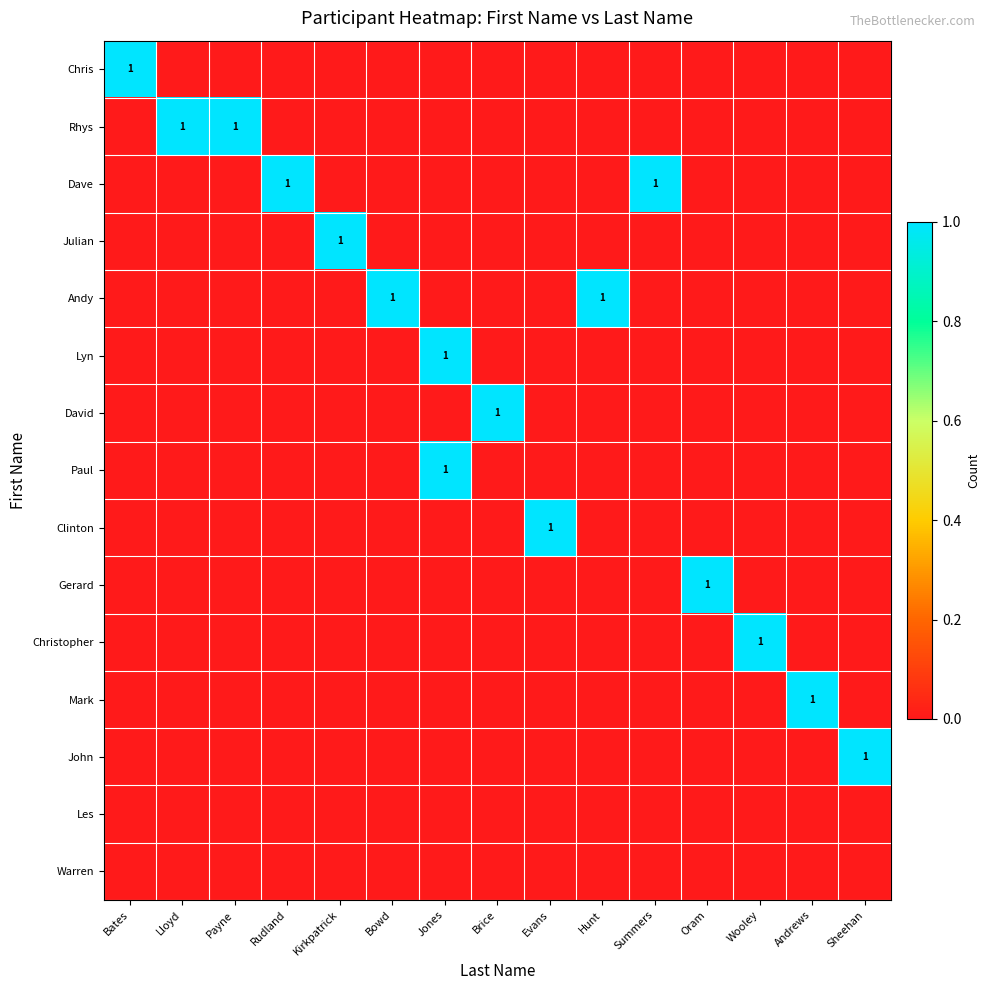

Between Oram and Kirkpatrick, which is larger?

Oram